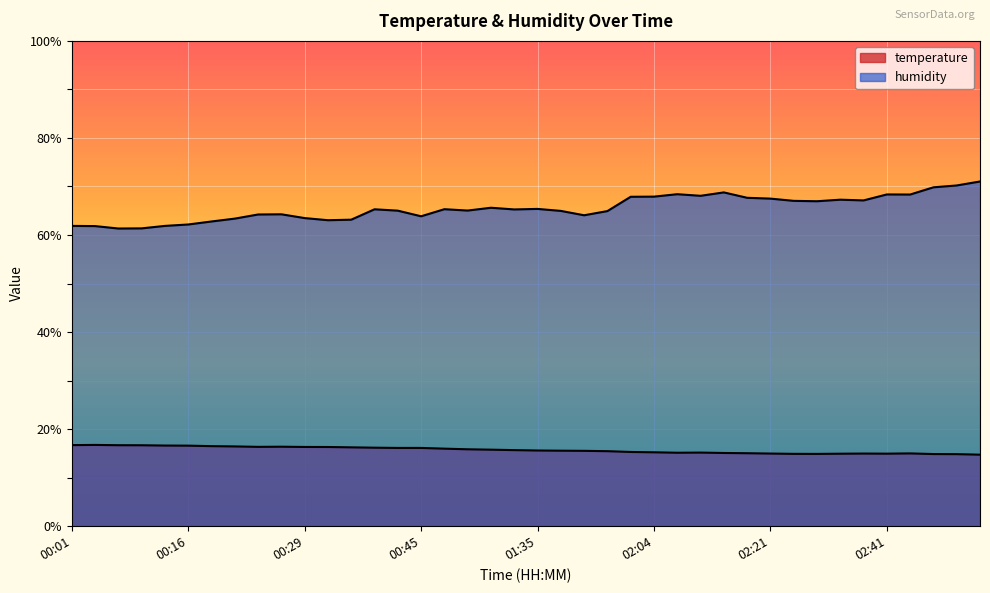

True or false: temperature and humidity cross at least once.

False